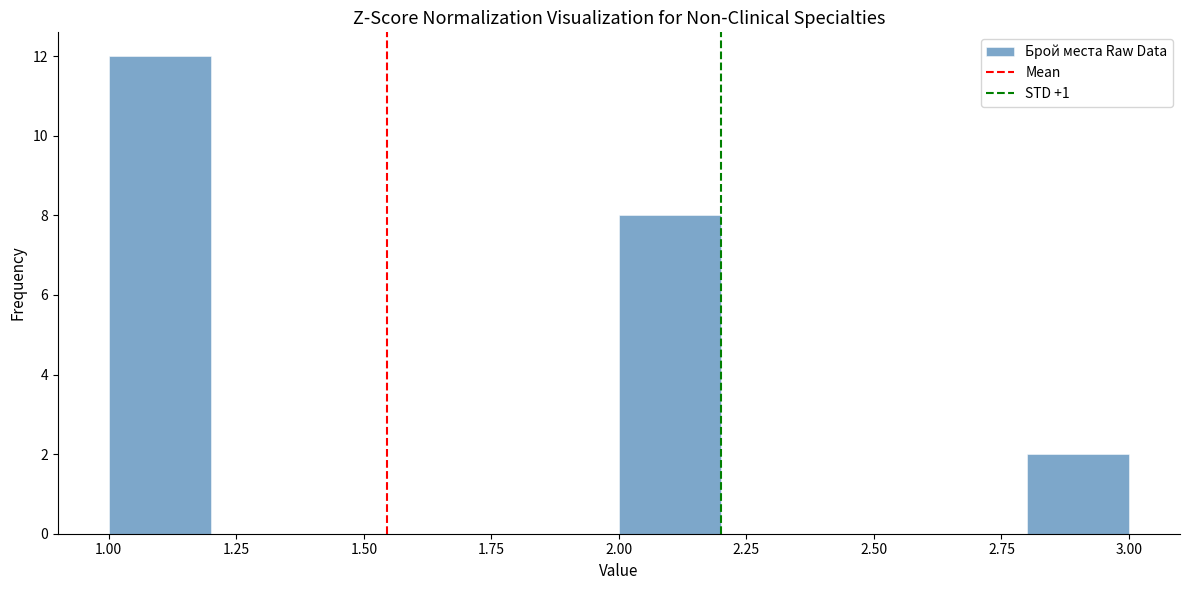

Reading left to right, list every bar in this chart as the range it spans on the x-axis followed by its height. The values are not printed on the chart, so give them approximately, as read against the axis.

1.0 to 1.2: 12
1.2 to 1.4: 0
1.4 to 1.6: 0
1.6 to 1.8: 0
1.8 to 2.0: 0
2.0 to 2.2: 8
2.2 to 2.4: 0
2.4 to 2.6: 0
2.6 to 2.8: 0
2.8 to 3.0: 2